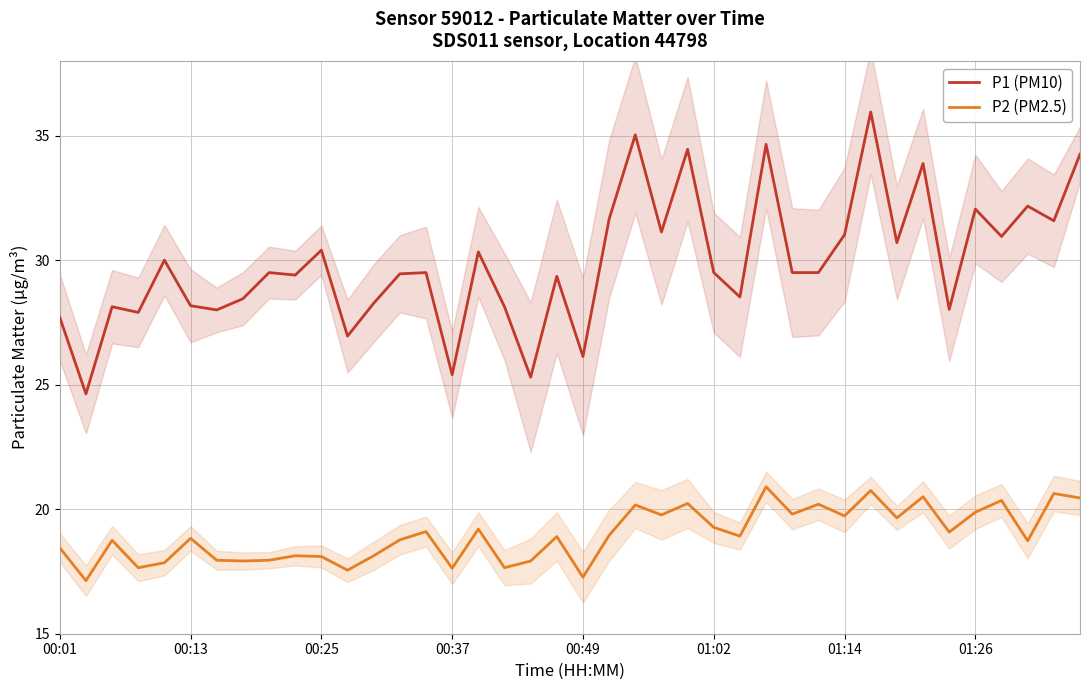

How many values in the P2 (PM2.5) series exceed 18?

29